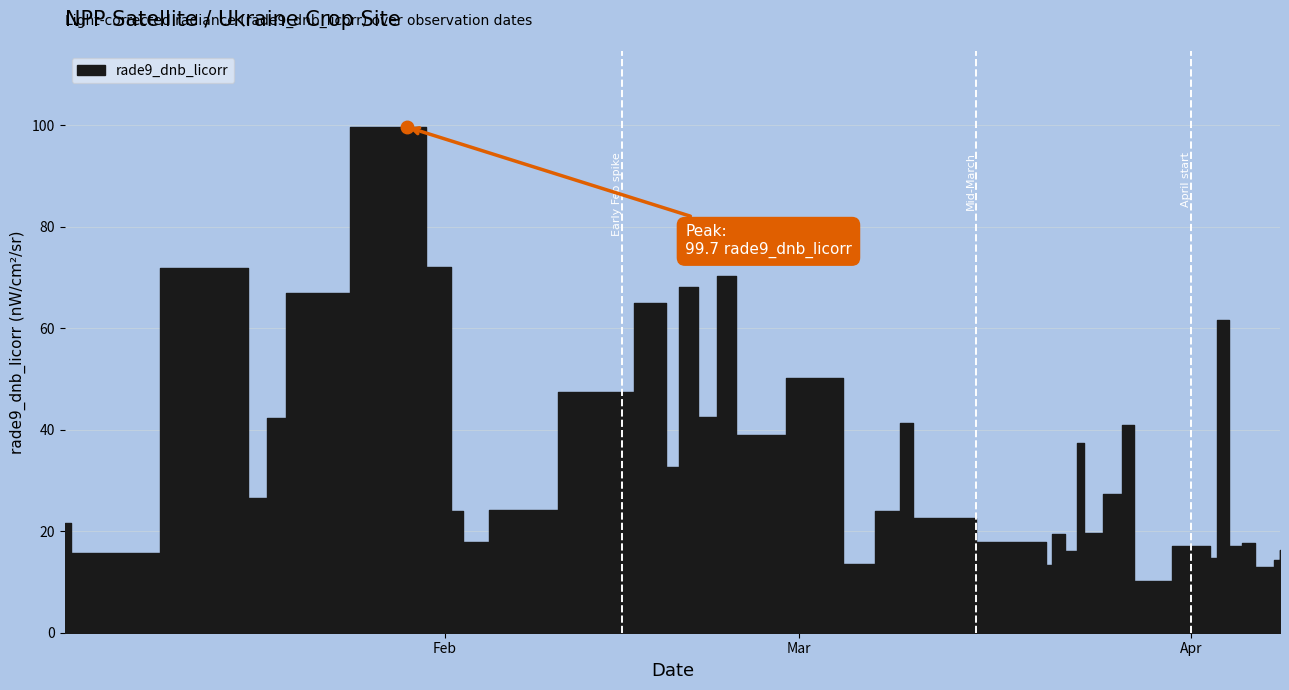

What is the label of the 3rd point from the right?

2021-04-07